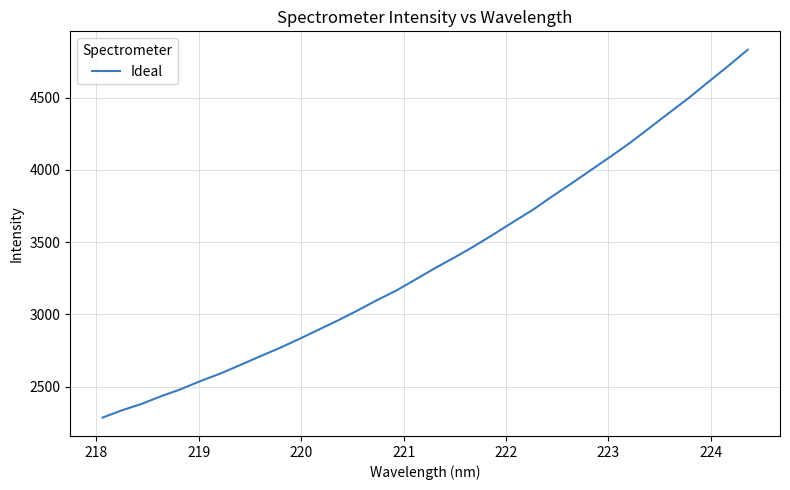

What is the smallest value displayed?

2284.8